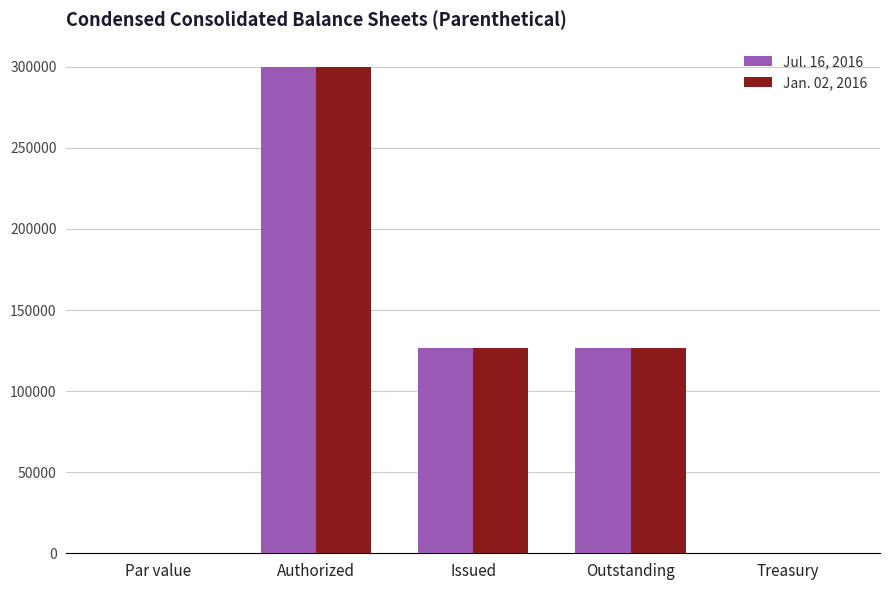

What is the maximum value shown in the chart?

300000.0